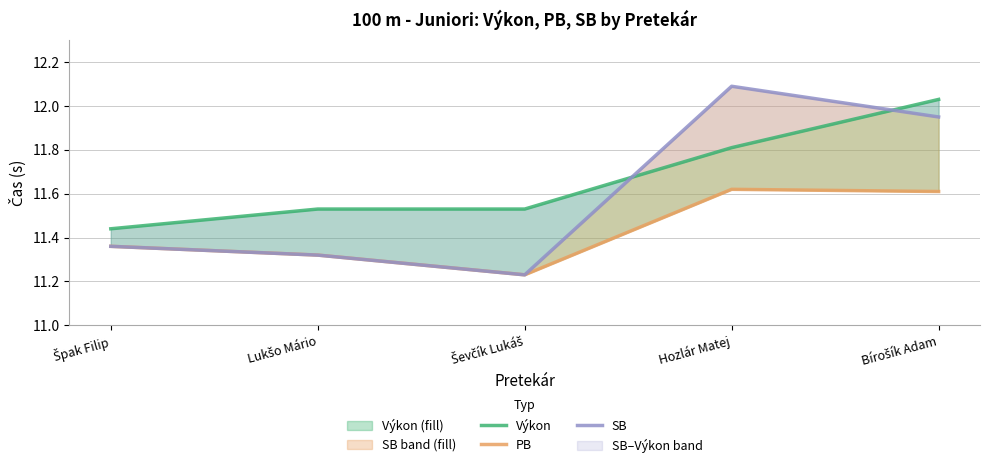

Is the value of PB at Ševčík Lukáš greater than the value of Výkon at Ševčík Lukáš?

No